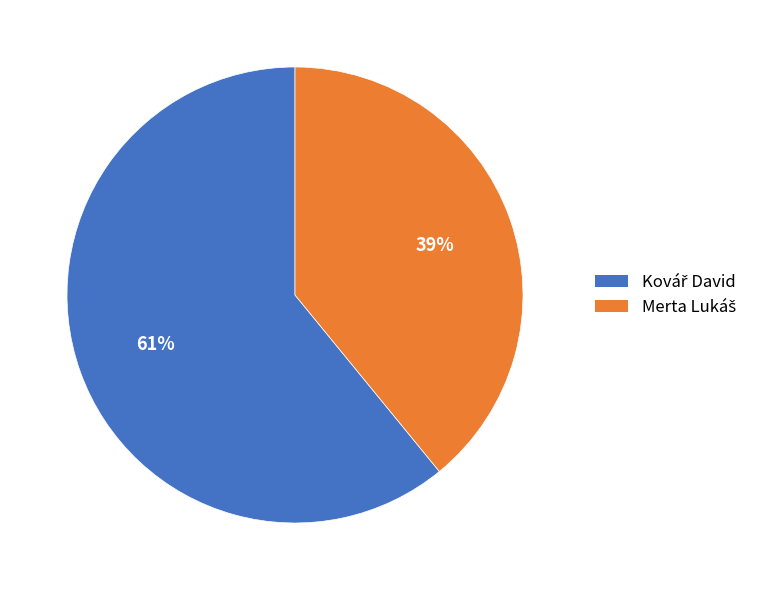

To the nearest percent, what is the difference between the largest and smallest slice percentages?

22%